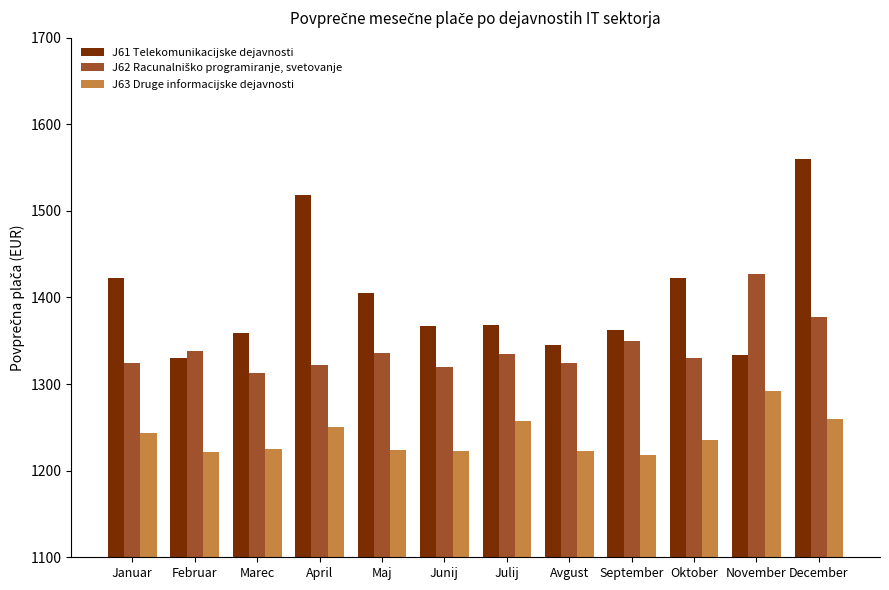

At how many categories does at least one series exceed 1515?

2